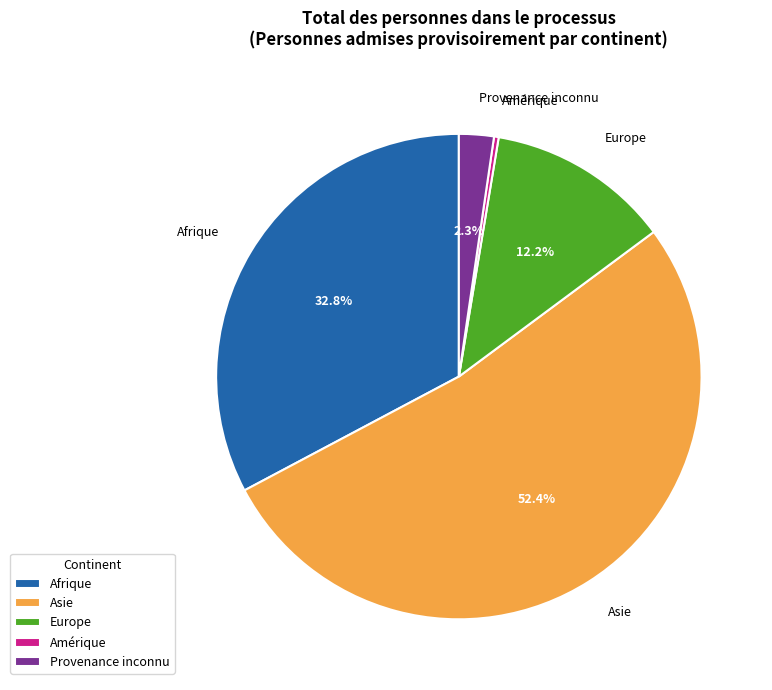

What percentage is NOT represented by Europe?

87.8%